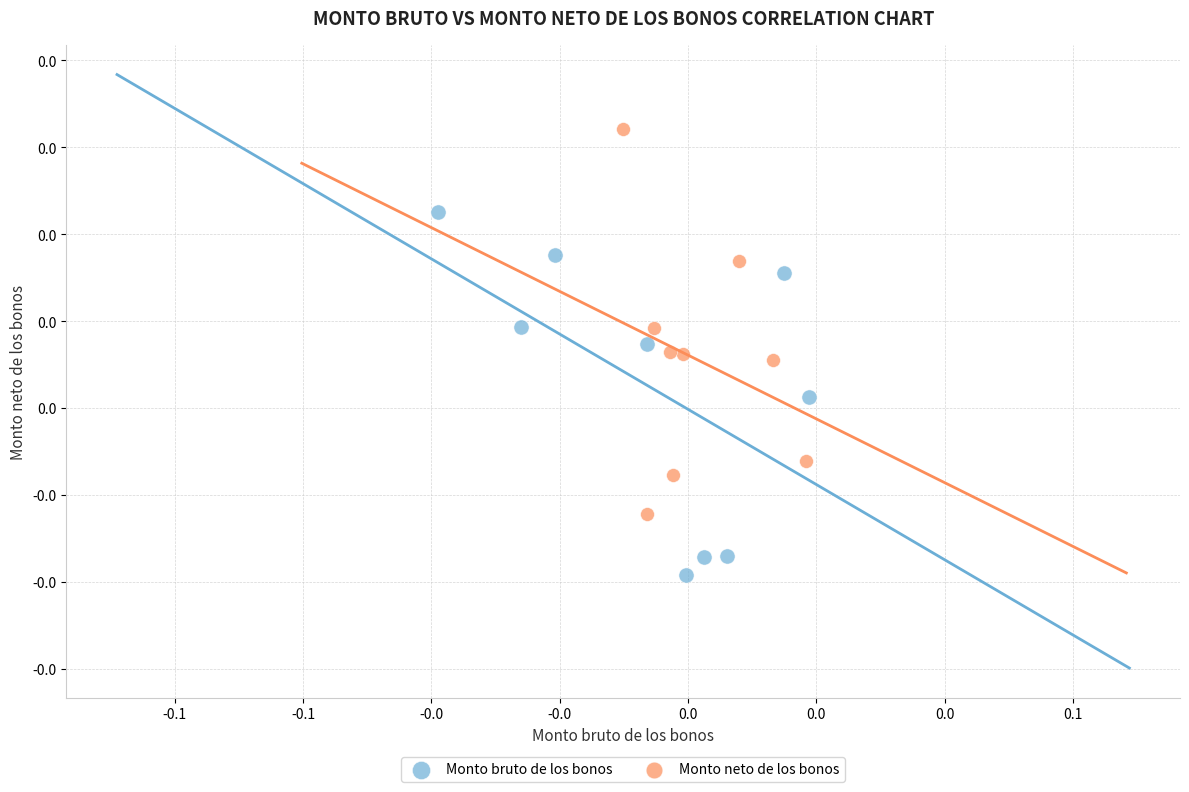

What are all the series names shown in the legend?

Monto bruto de los bonos, Monto neto de los bonos